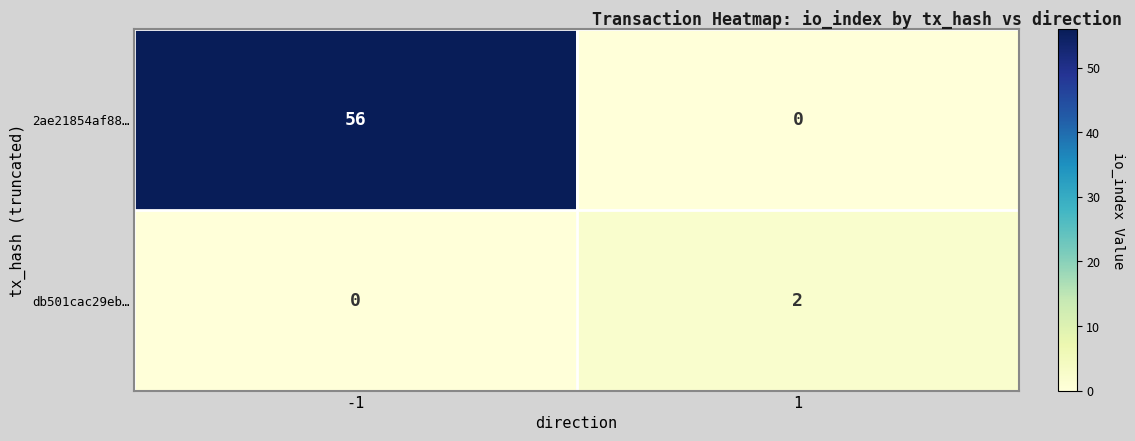

What is the spread (max minus min) of values at -1?

56